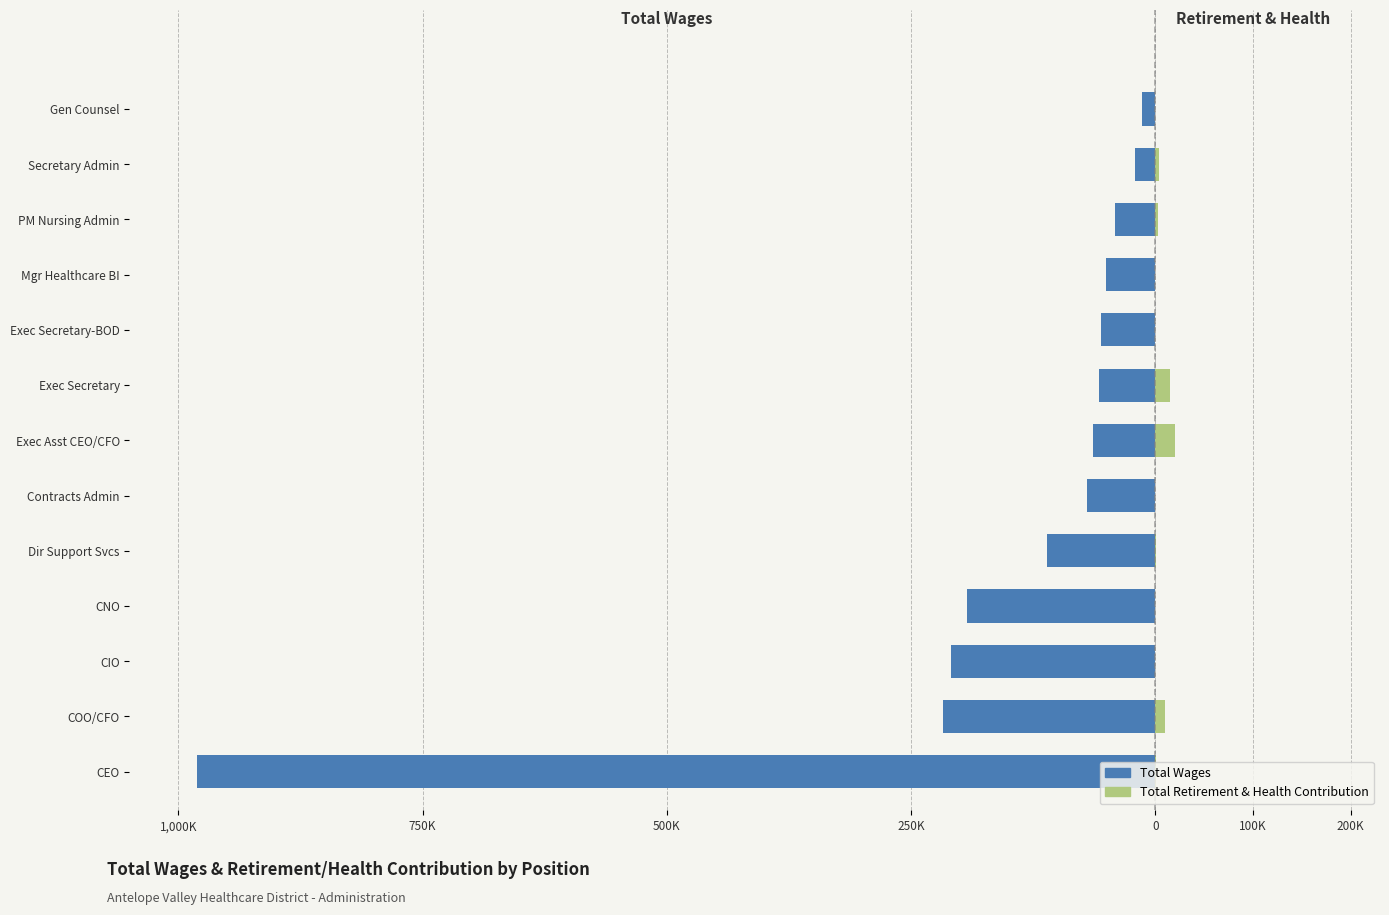

Is the value of Total Retirement & Health Contribution at Contracts Admin greater than the value of Total Wages at CEO?

Yes